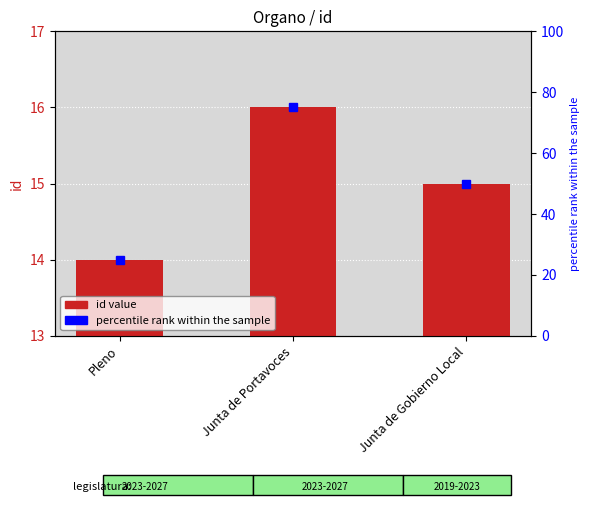

What is the change in value from Junta de Portavoces to Junta de Gobierno Local?

-1